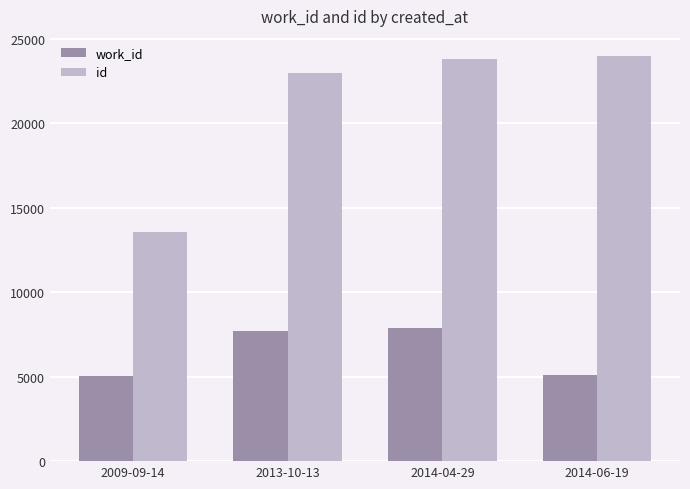

Rank the series by their average value, from lowest to highest.

work_id, id